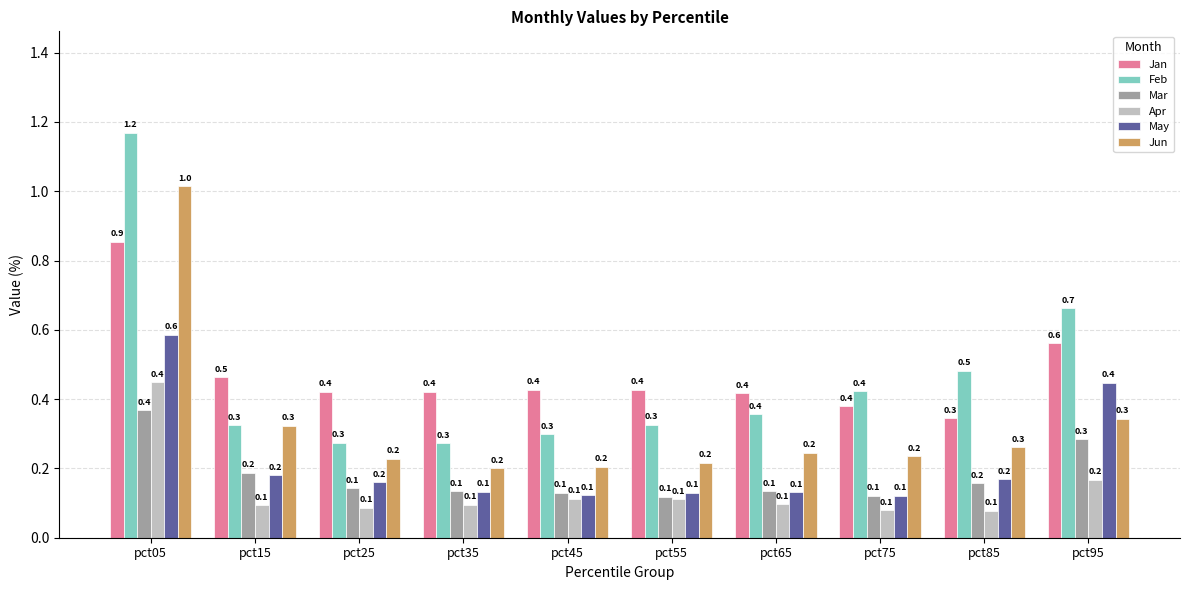

What value does the May series have at pct45?

0.1